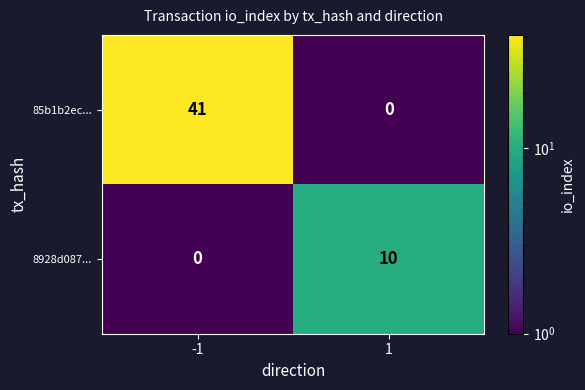

Which series has the largest total across all categories?

85b1b2ec...